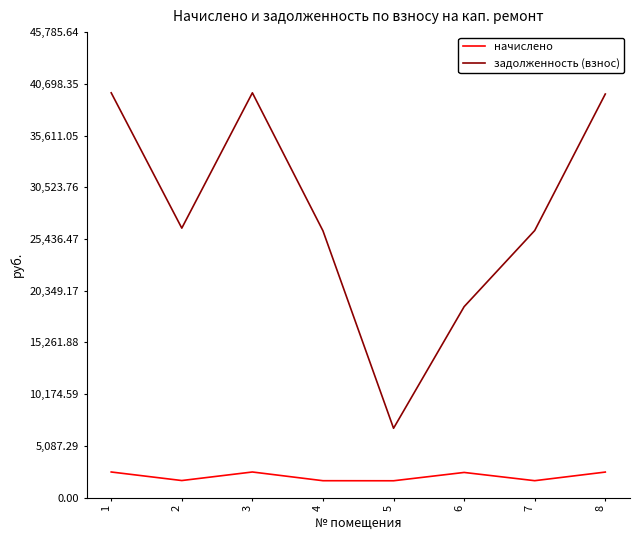

The value of задолженность (взнос) at 8 is 39695.9. True or false?

True